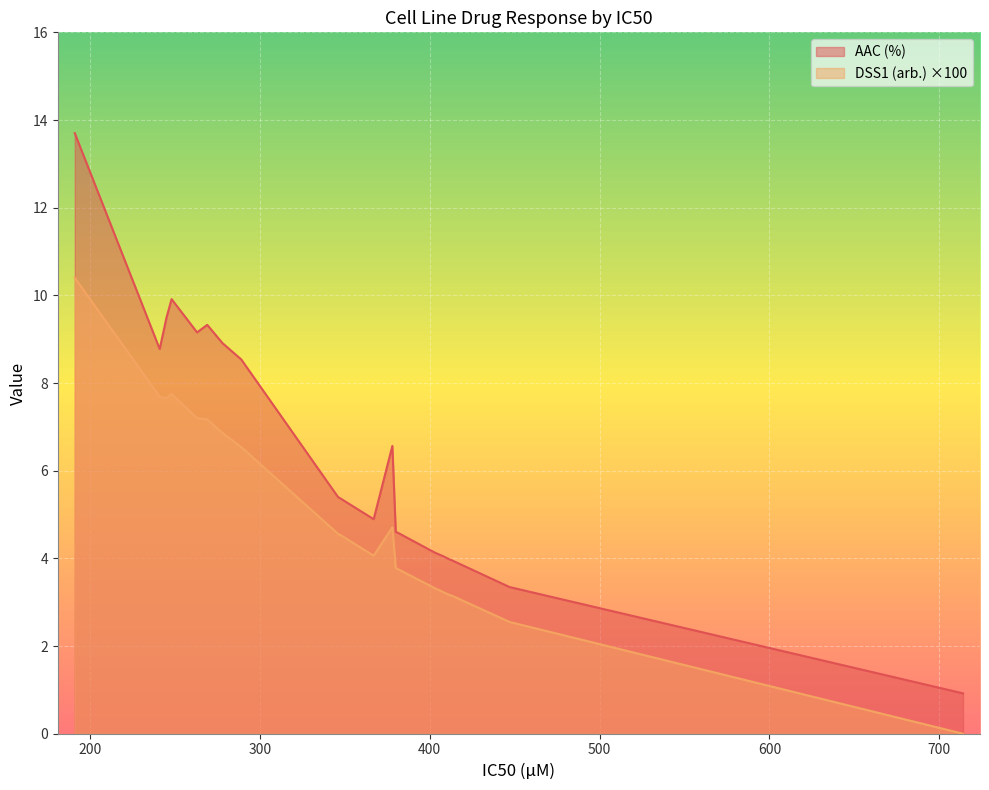

How many data points does each series have?

20